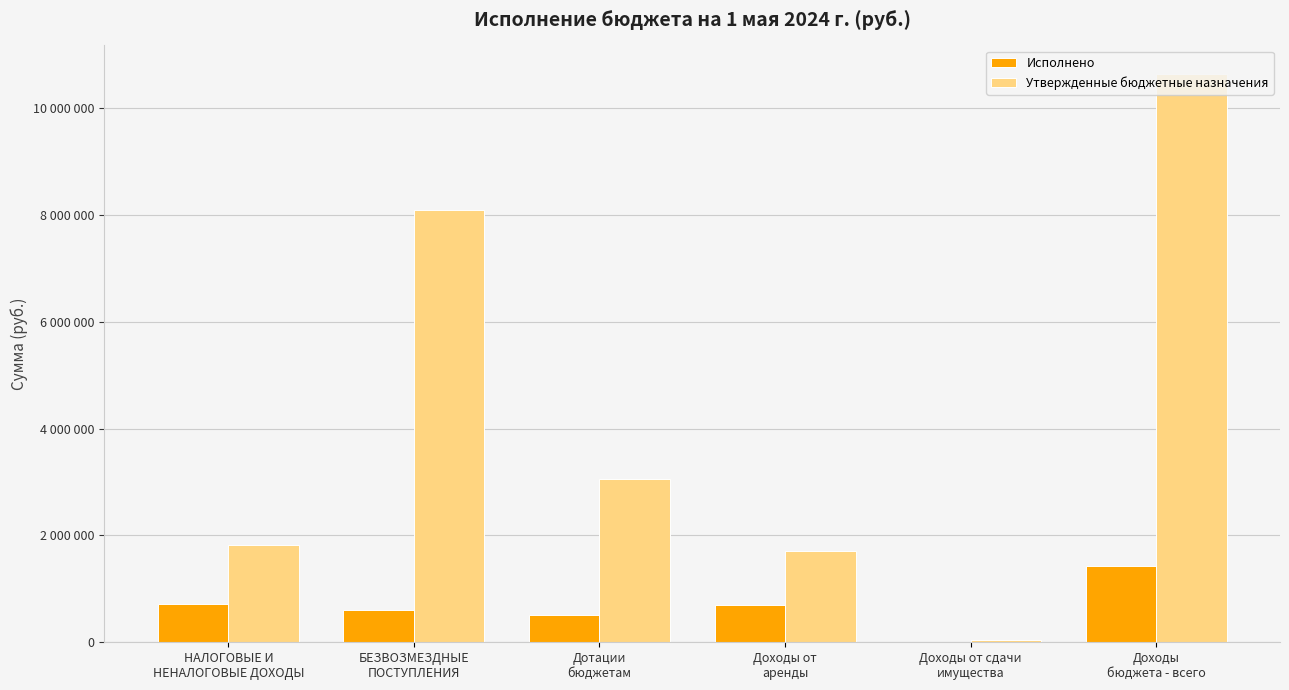

What are all the series names shown in the legend?

Исполнено, Утвержденные бюджетные назначения